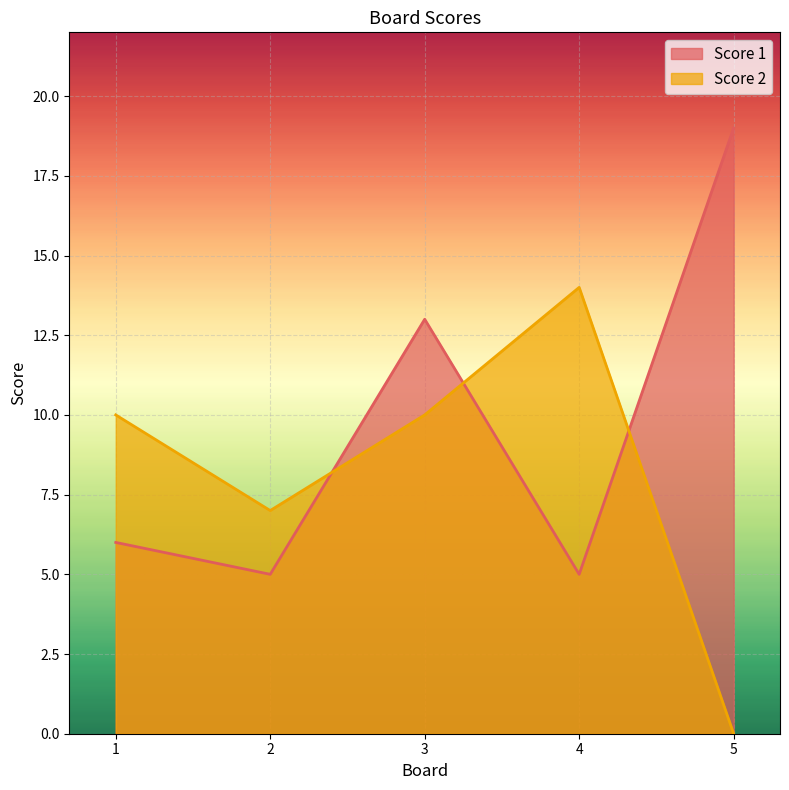

Count the Score 2 values in the range 7 to 10.

3